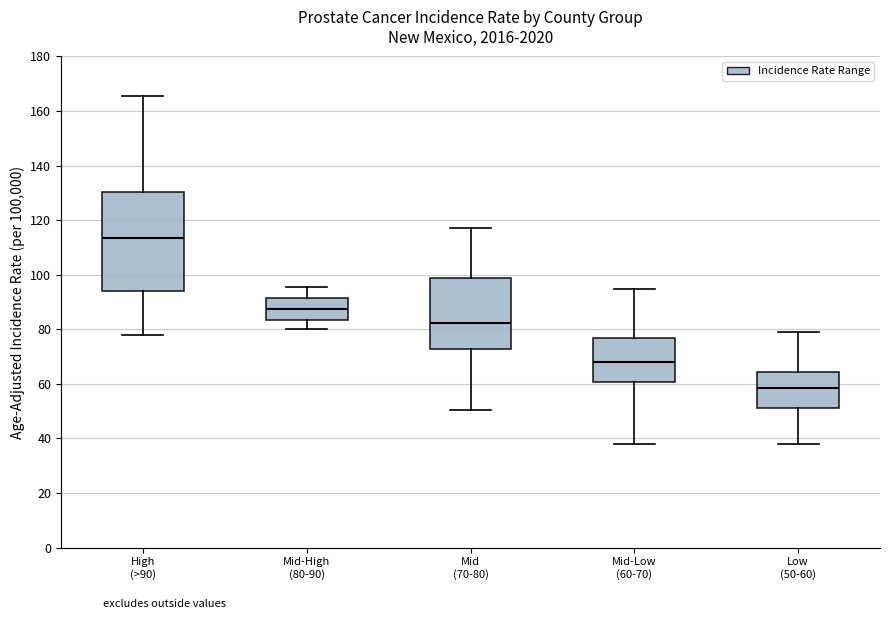

Reading left to right, read every box against the y-axis: the position of its median line, the range the box covers, and the ends of its whiskers. The values are not printed on the chart, so give them approximately, as read against the axis.

High (>90): median 114, box 94 to 130, whiskers 78 to 166
Mid-High (80-90): median 88, box 84 to 92, whiskers 80 to 96
Mid (70-80): median 82, box 72 to 98, whiskers 50 to 118
Mid-Low (60-70): median 68, box 60 to 76, whiskers 38 to 94
Low (50-60): median 58, box 52 to 64, whiskers 38 to 78